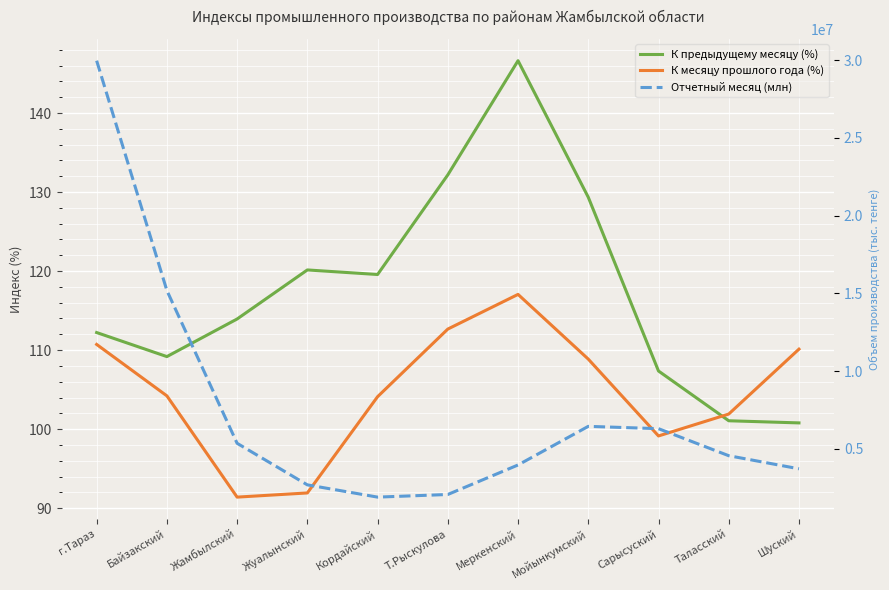

The К предыдущему месяцу (%) series shows 113.9 at Жамбылский. True or false?

True